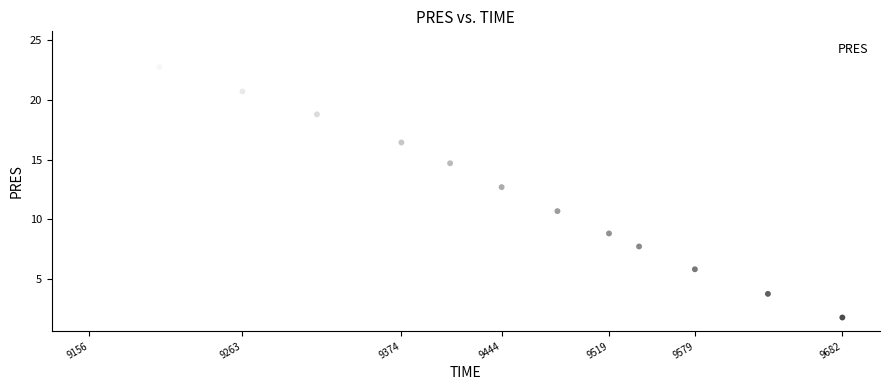

What is the range of X values (max minus min)?

526.0